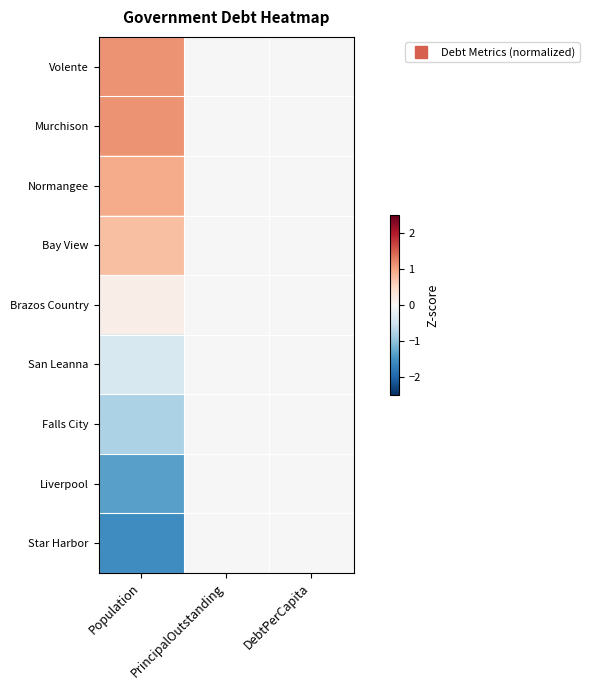

Which category has the highest value across all series?

Population